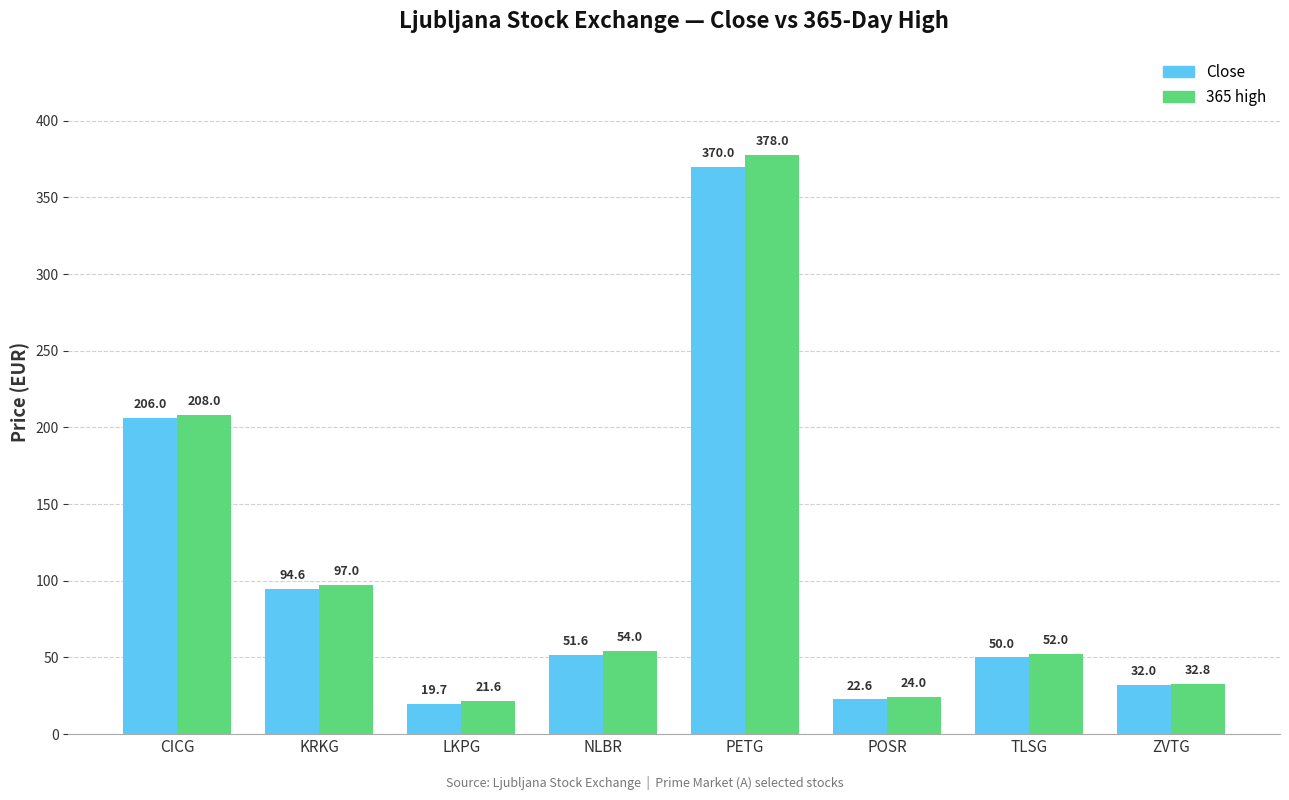

Reading right to left, what are all the values shown in this chart?

Close: 32.0	50.0	22.6	370.0	51.6	19.7	94.6	206.0
365 high: 32.8	52.0	24.0	378.0	54.0	21.6	97.0	208.0